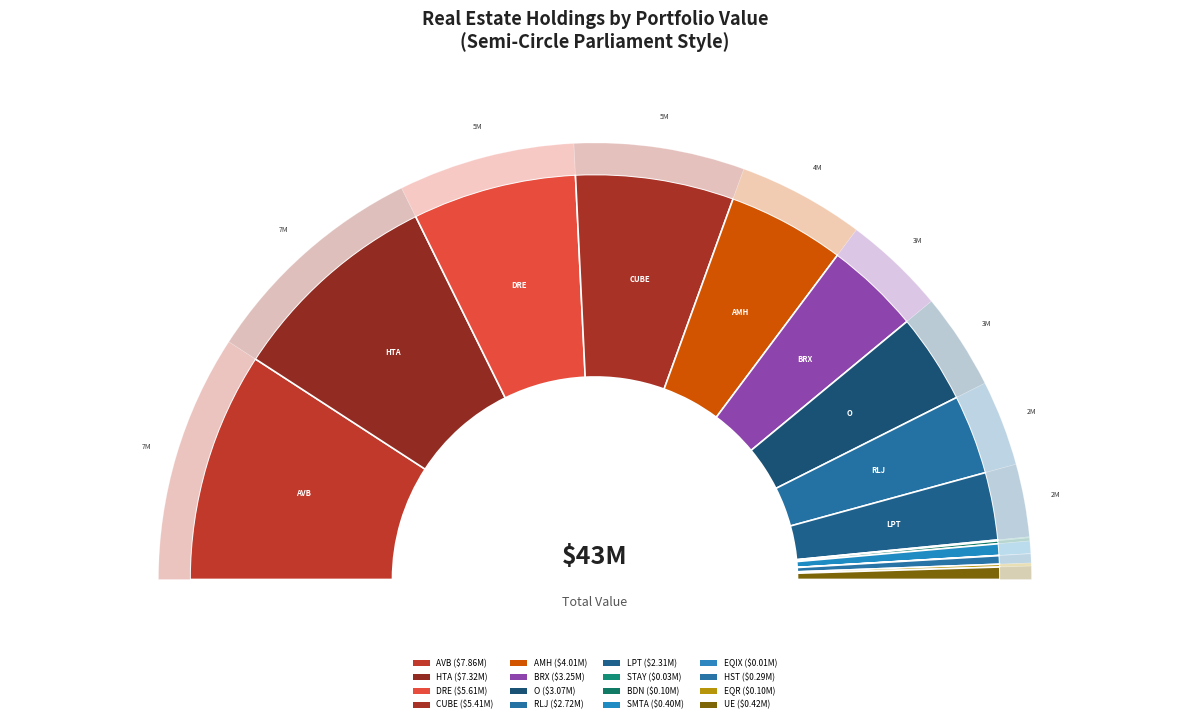

Is it true that LIBERTY PPTY TR is 5% of the pie?

True